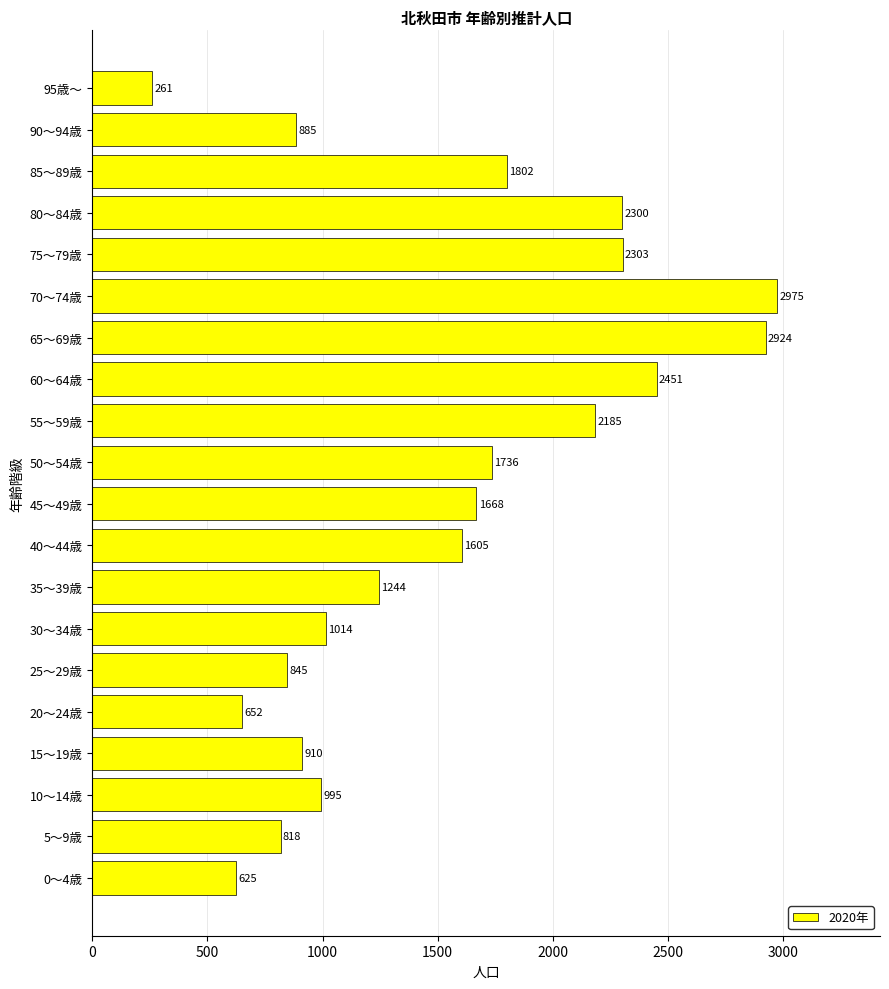

Rank the categories by value from lowest to highest.

95歳～, 0～4歳, 20～24歳, 5～9歳, 25～29歳, 90～94歳, 15～19歳, 10～14歳, 30～34歳, 35～39歳, 40～44歳, 45～49歳, 50～54歳, 85～89歳, 55～59歳, 80～84歳, 75～79歳, 60～64歳, 65～69歳, 70～74歳